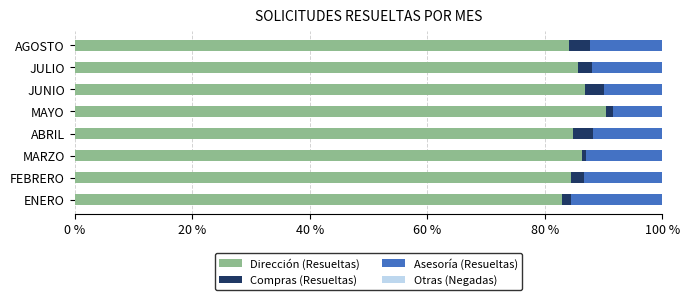

What is the total value across all series at JUNIO?

100.0